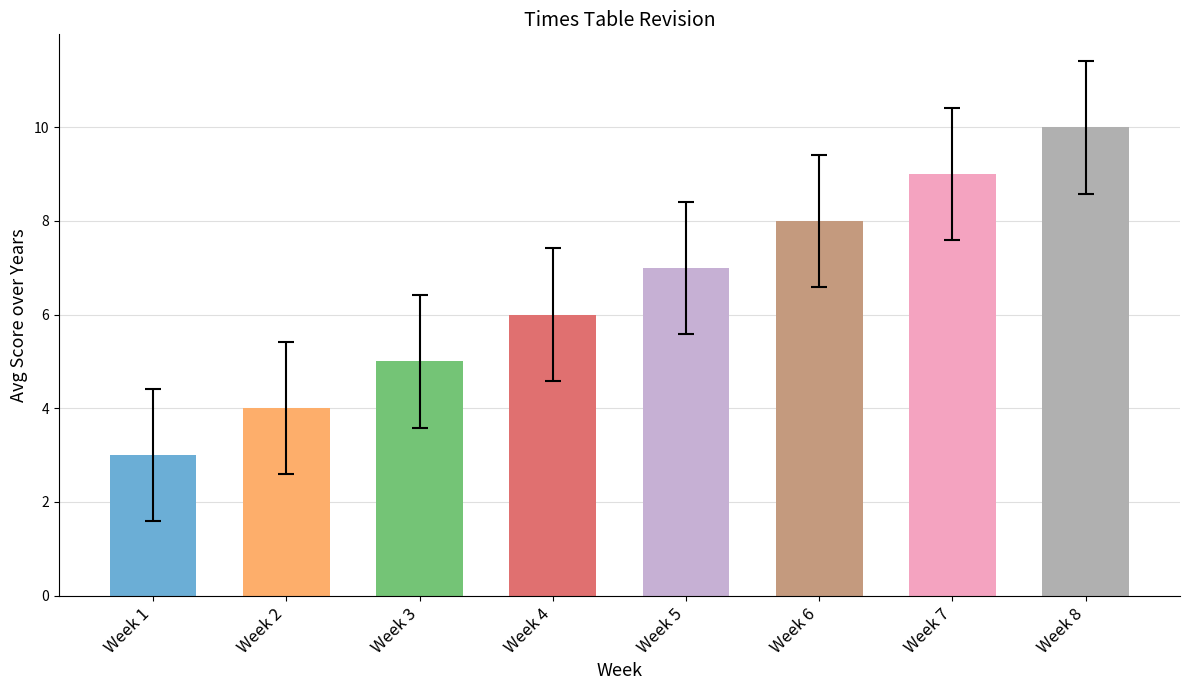

What is the sum of the Year 4 values at Week 1 and Week 3?

8